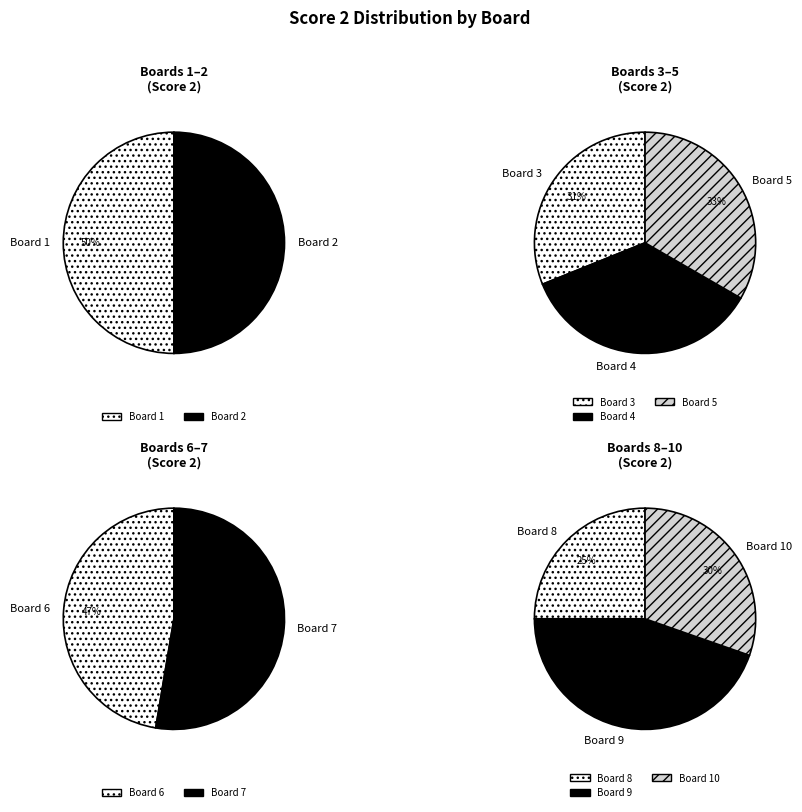

How many slices are in this pie chart?

10